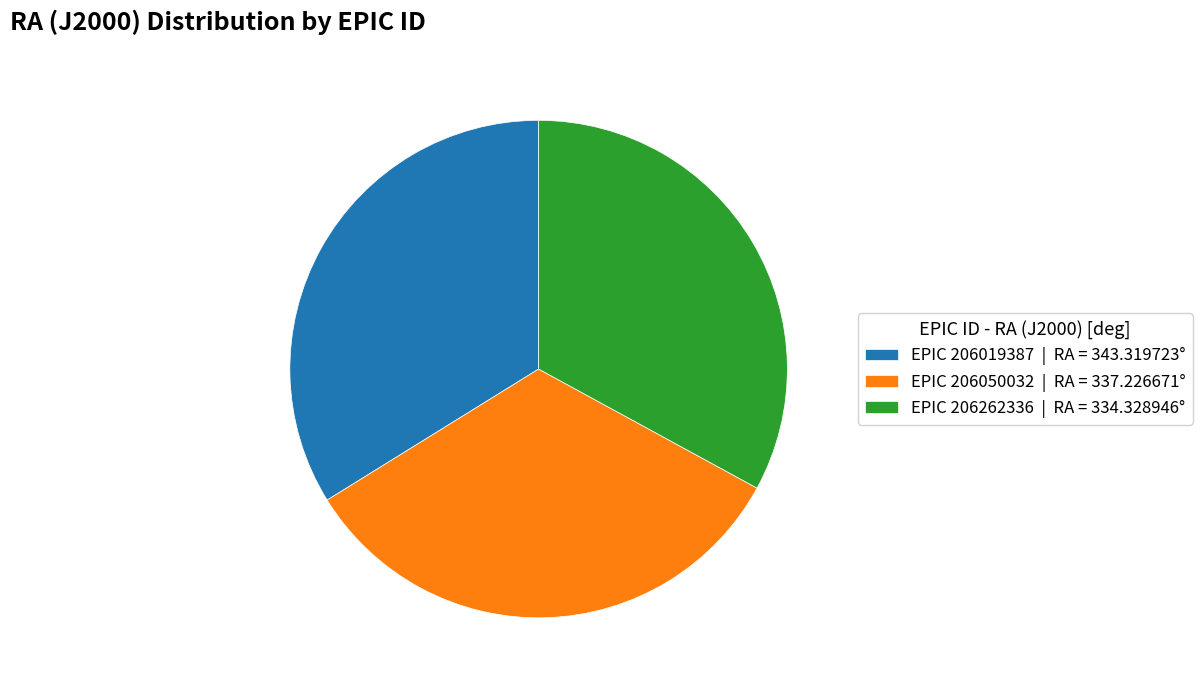

Is the sum of EPIC 206019387 | RA = 343.319723° and EPIC 206262336 | RA = 334.328946° greater than half?

Yes